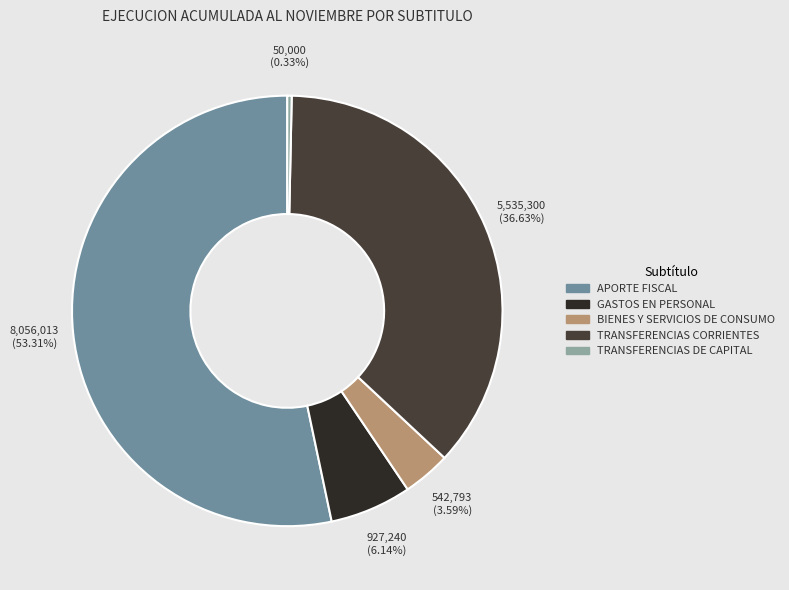

How many segments does this pie chart have?

5